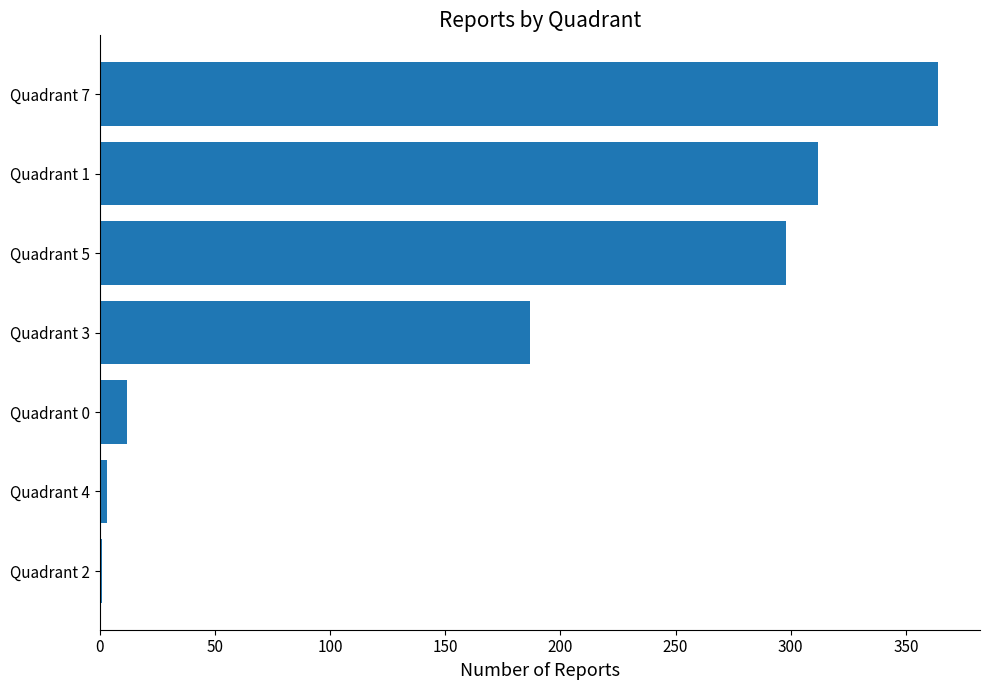

The value at Quadrant 0 is 12. True or false?

True